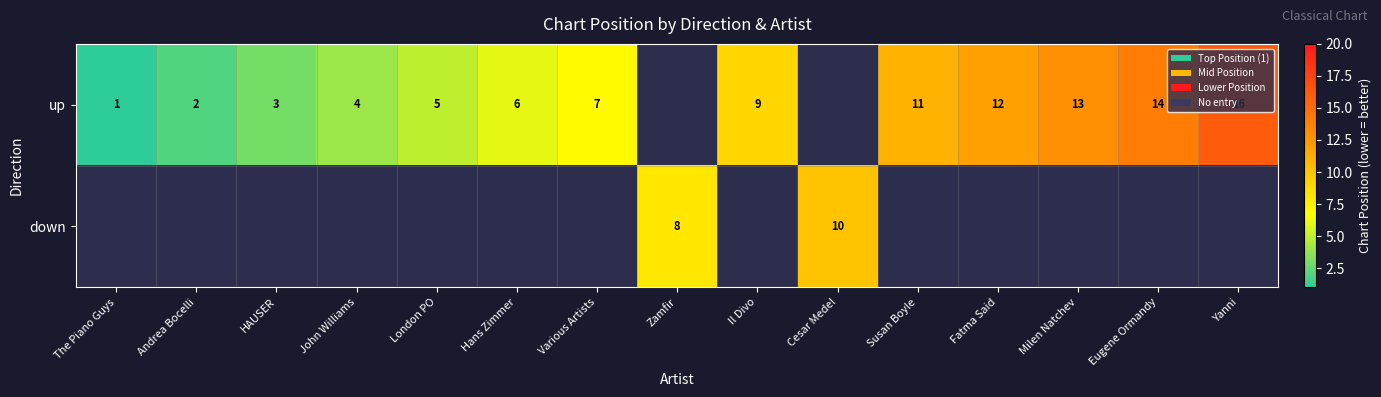

The up series shows 7 at Various Artists. True or false?

True